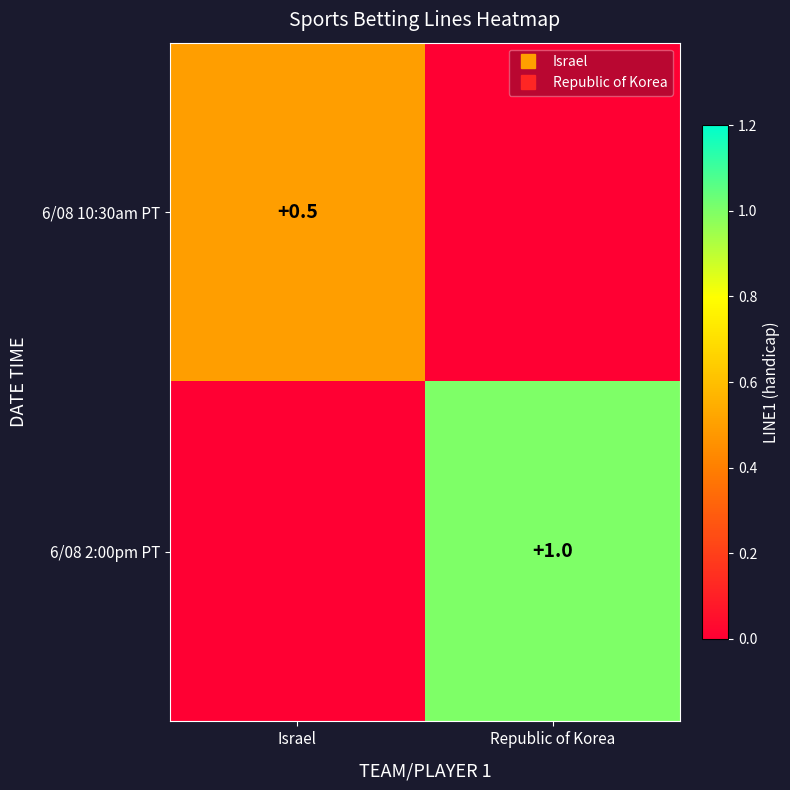

At which category does the chart reach its minimum across all series?

Republic of Korea